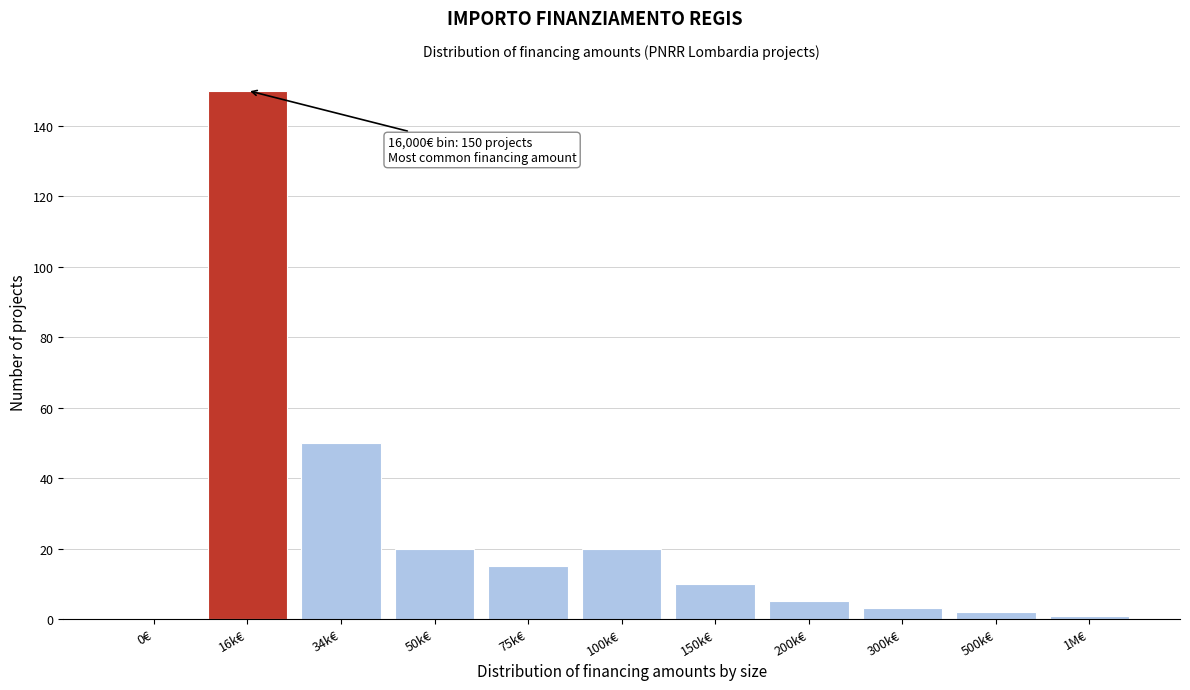

Reading left to right, transcribe all the data shown in this chart.

0€=0	16k€=150	34k€=50	50k€=20	75k€=15	100k€=20	150k€=10	200k€=5	300k€=3	500k€=2	1M€=1